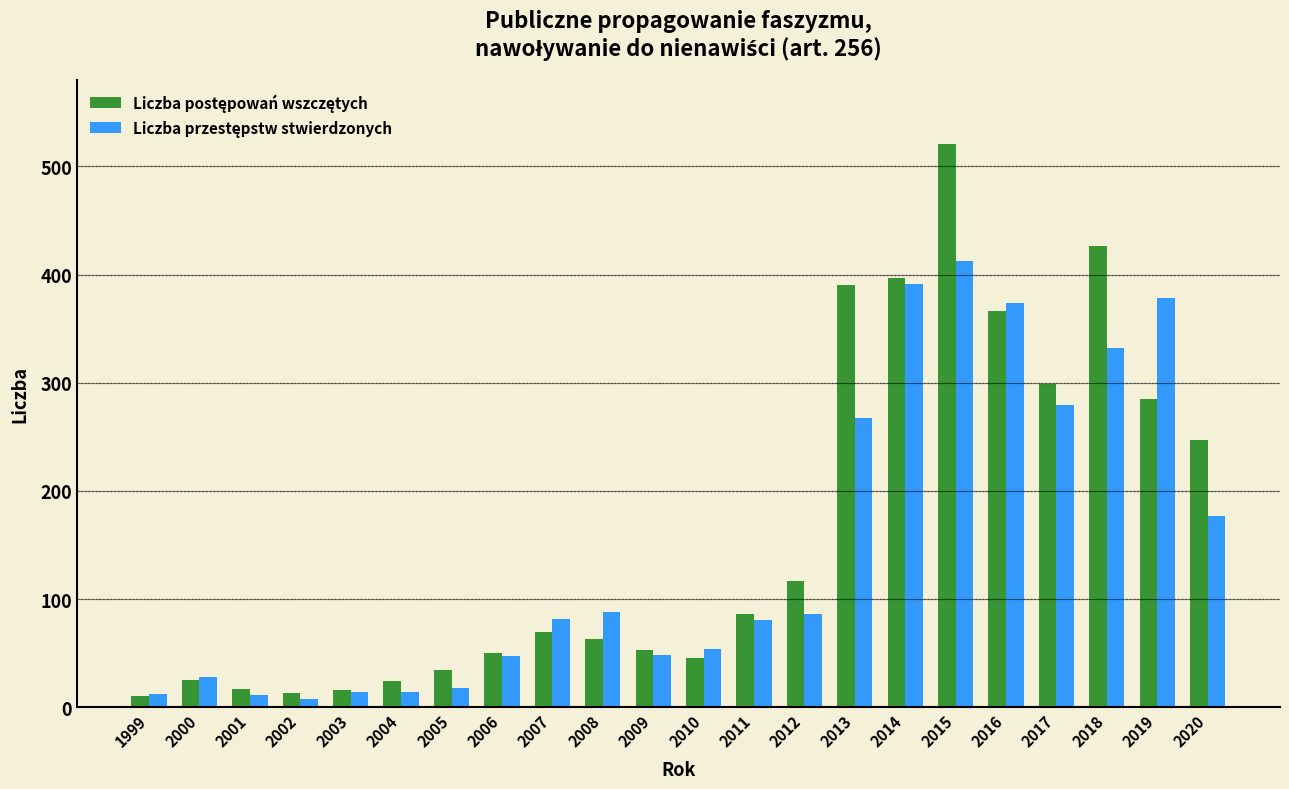

What is the difference between the highest and lowest values at 2015?

108